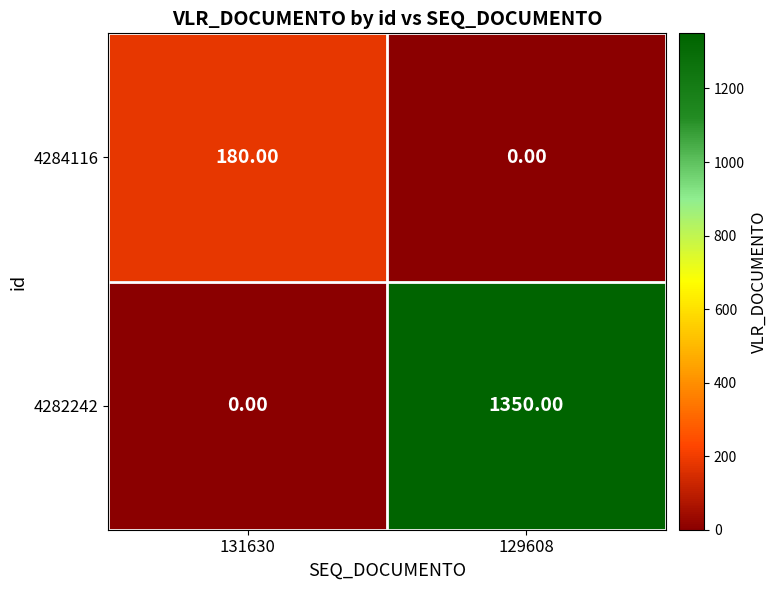

What is the sum of the 4282242 values at 131630 and 129608?

1350